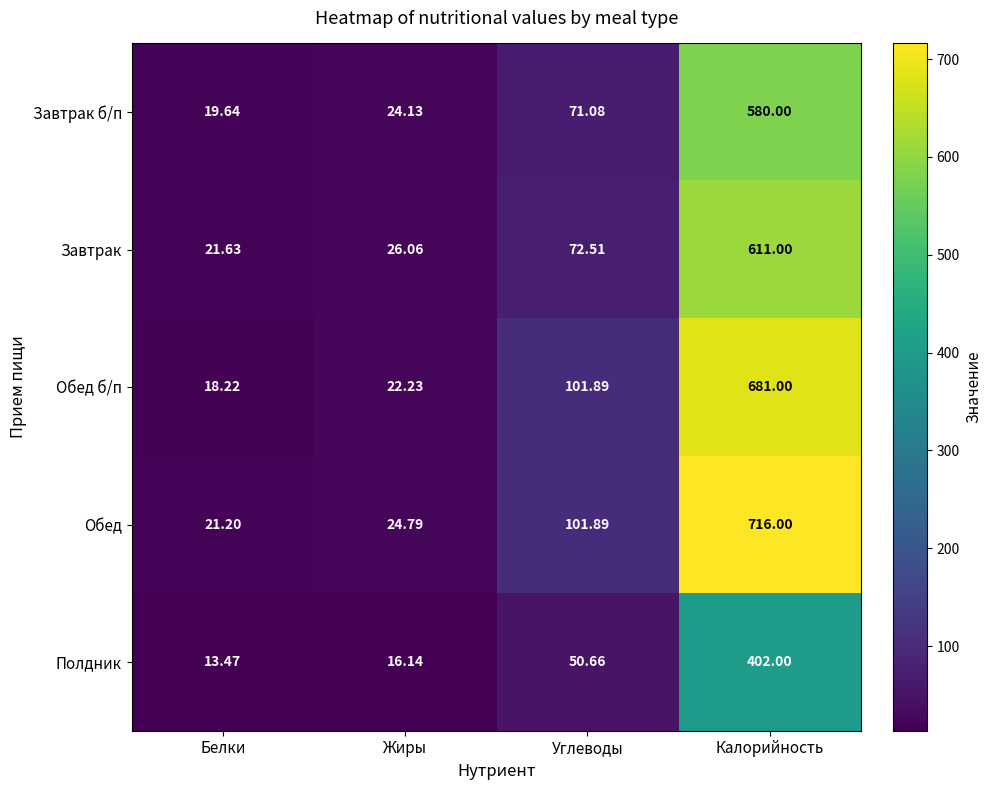

At which category does the chart reach its peak across all series?

Калорийность